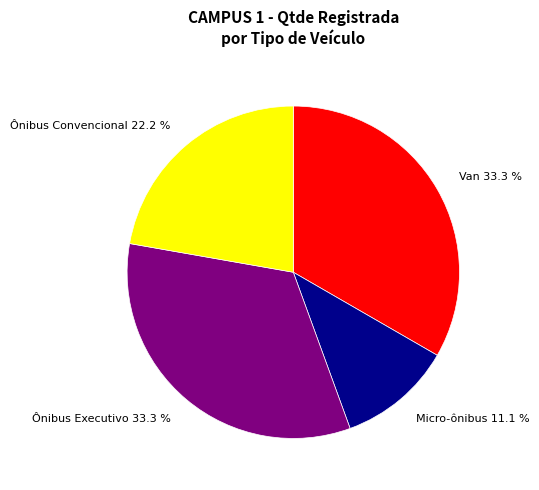

Approximately how many times larger is the value at Ônibus Executivo 33.3 % compared to Ônibus Convencional 22.2 %?

1.5